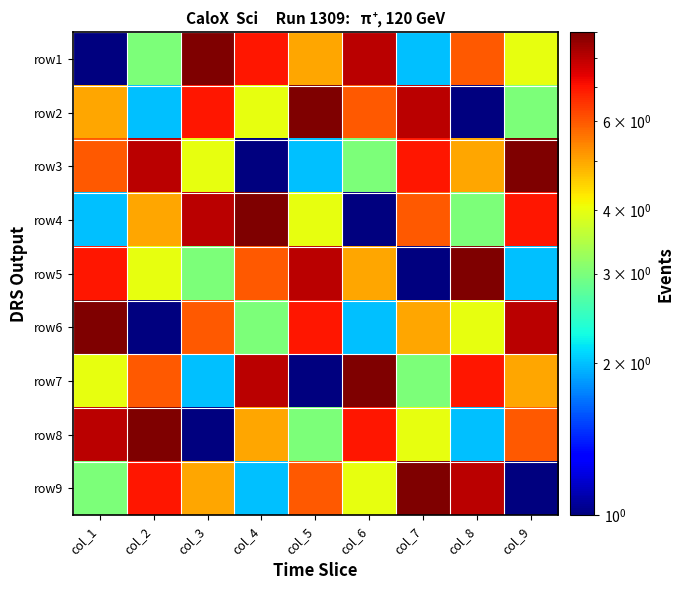

What is the total value across all series at col_7?

45